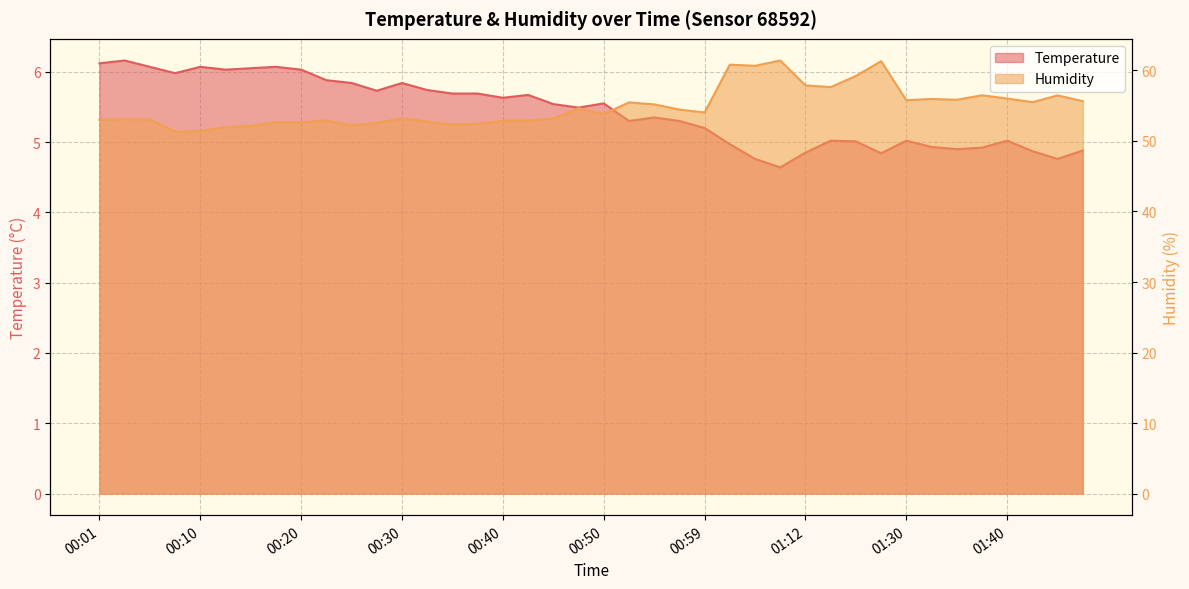

How many lines are shown in the chart?

2